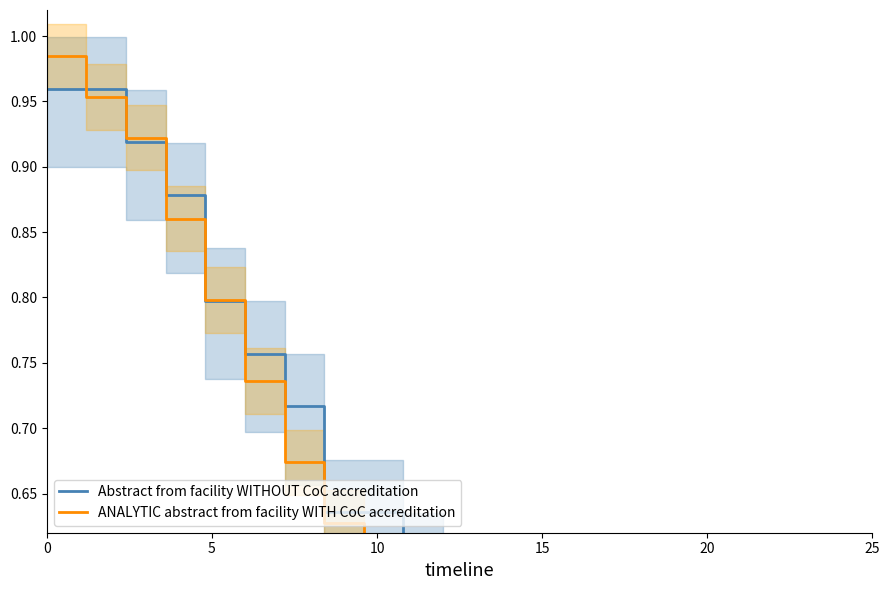

Reading left to right, transcribe all the data shown in this chart.

Abstract from facility WITHOUT CoC accreditation: 1.0	1.0	0.9	0.9	0.8	0.8	0.7	0.6	0.6	0.6	0.6	0.5	0.5	0.4	0.4	0.3	0.3	0.3	0.3	0.2	0.2
ANALYTIC abstract from facility WITH CoC accreditation: 1.0	1.0	0.9	0.9	0.8	0.7	0.7	0.6	0.6	0.5	0.5	0.5	0.4	0.3	0.3	0.2	0.2	0.2	0.2	0.1	0.1